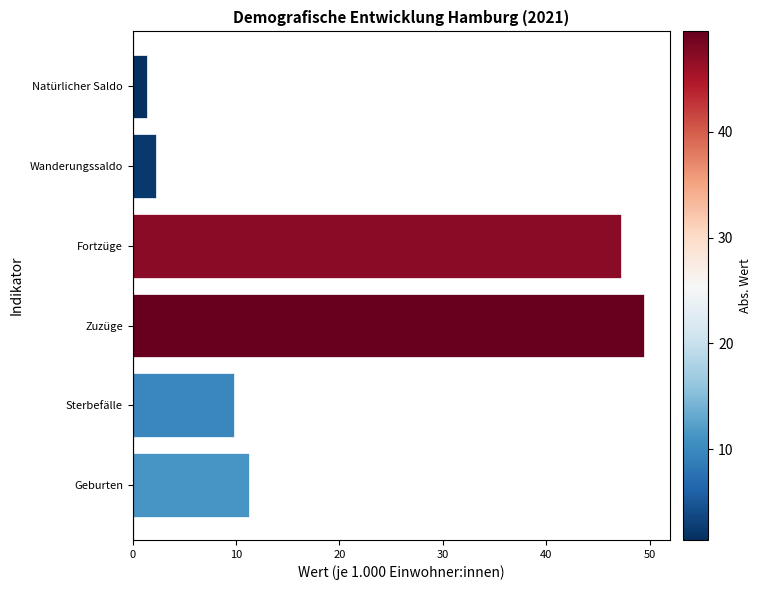

Rank the categories by value from lowest to highest.

Natürlicher Saldo, Wanderungssaldo, Sterbefälle, Geburten, Fortzüge, Zuzüge